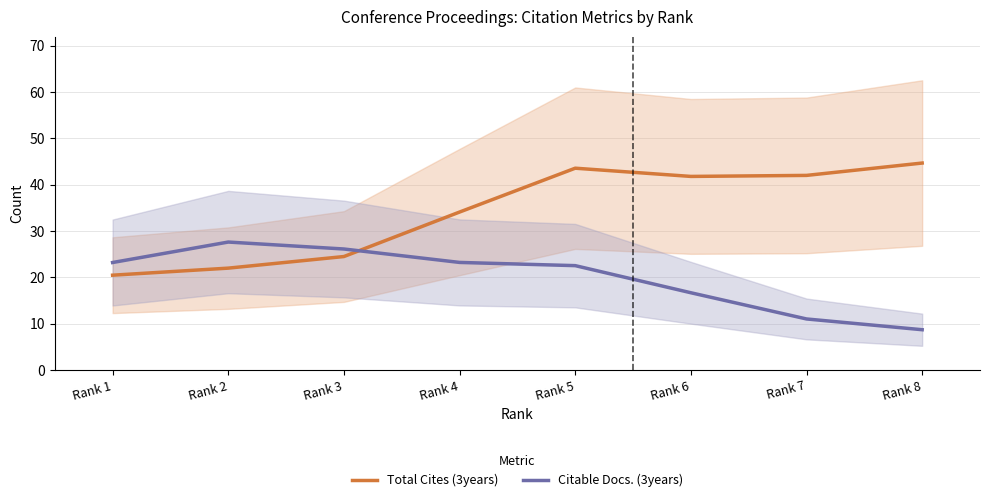

At which label does Citable Docs. (3years) reach its minimum?

Rank 8